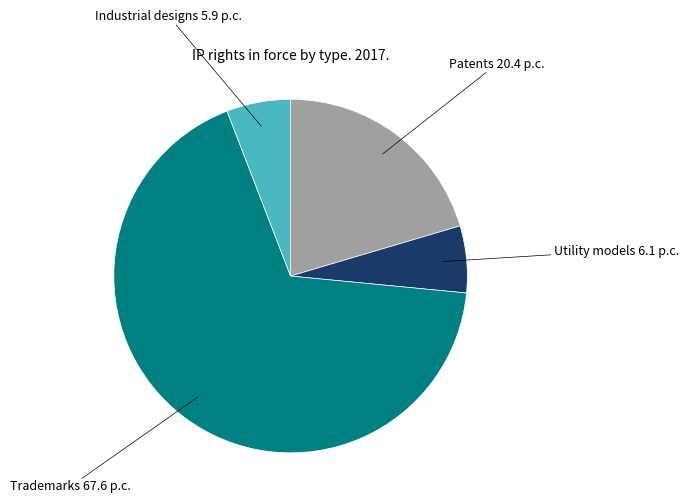

How many slices are in this pie chart?

4